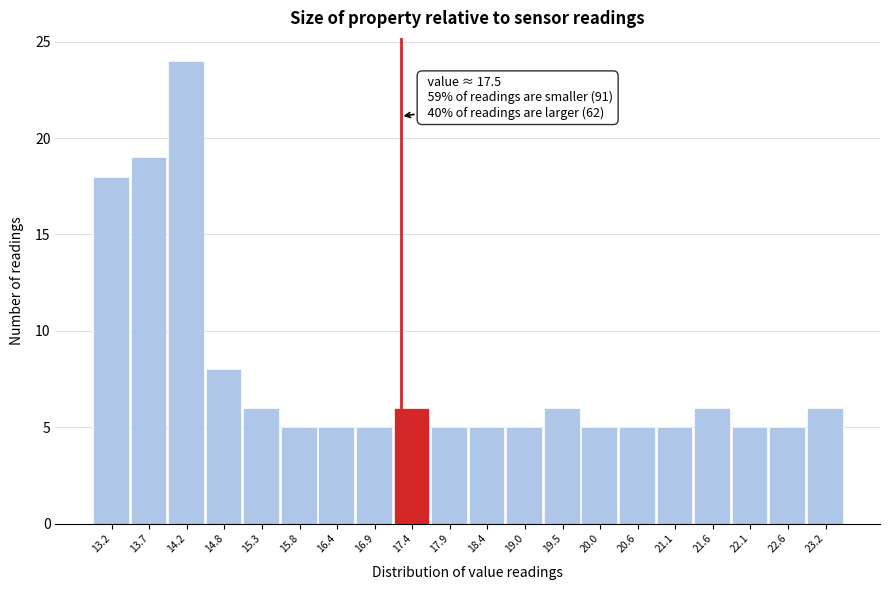

Reading left to right, extract all data points from this chart.

13.2=18	13.7=19	14.2=24	14.8=8	15.3=6	15.8=5	16.4=5	16.9=5	17.4=6	17.9=5	18.4=5	19.0=5	19.5=6	20.0=5	20.6=5	21.1=5	21.6=6	22.1=5	22.6=5	23.2=6